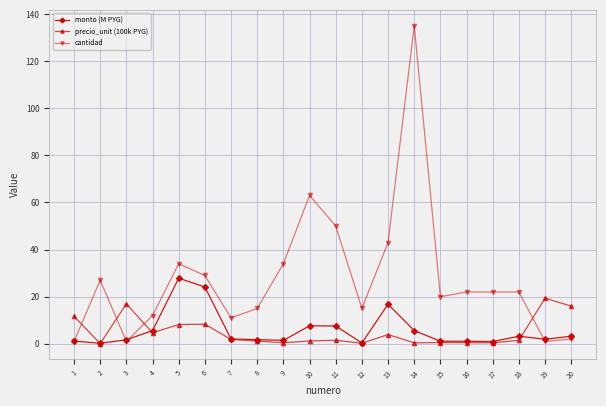

What are all the series names shown in the legend?

monto (M PYG), precio_unit (100k PYG), cantidad